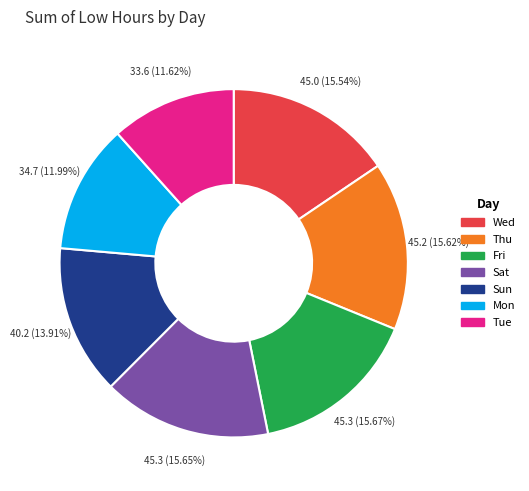

How many slices are in this pie chart?

7